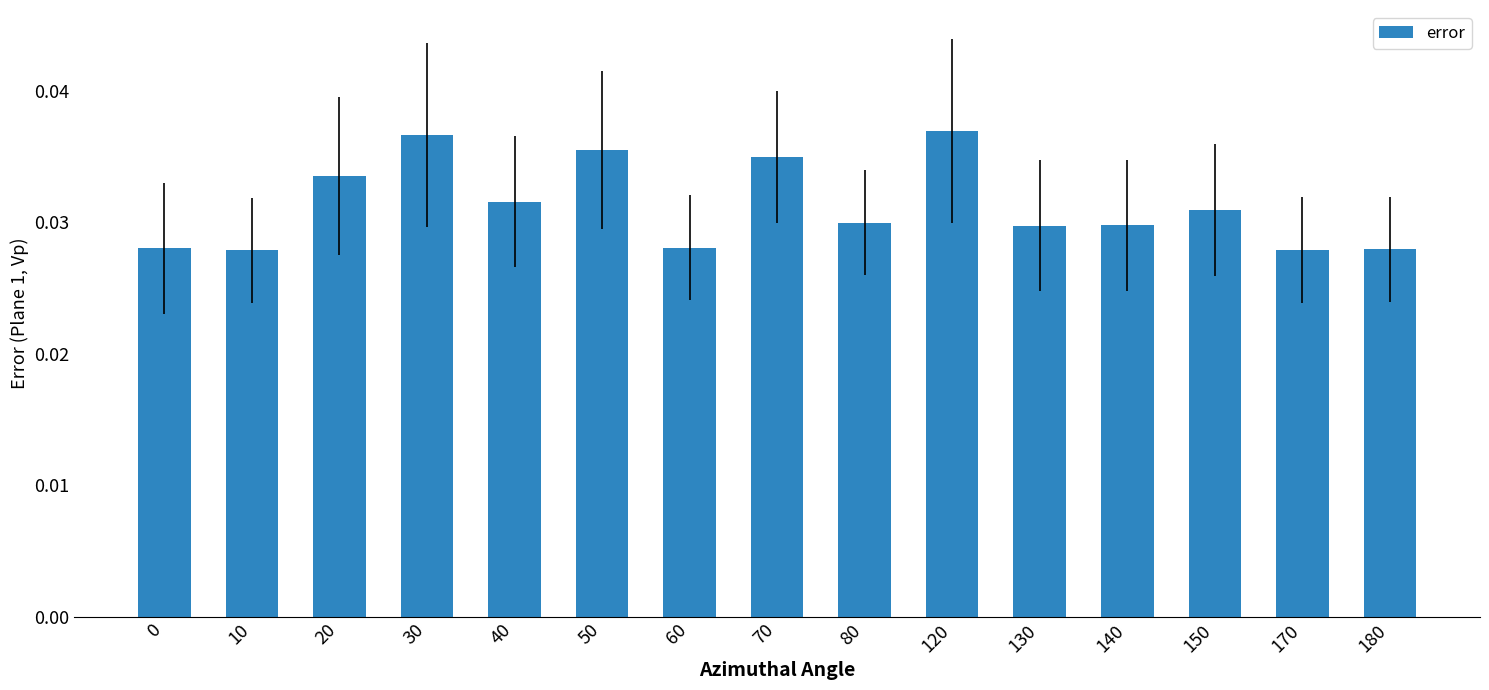

Between 50 and 30, which is larger?

30